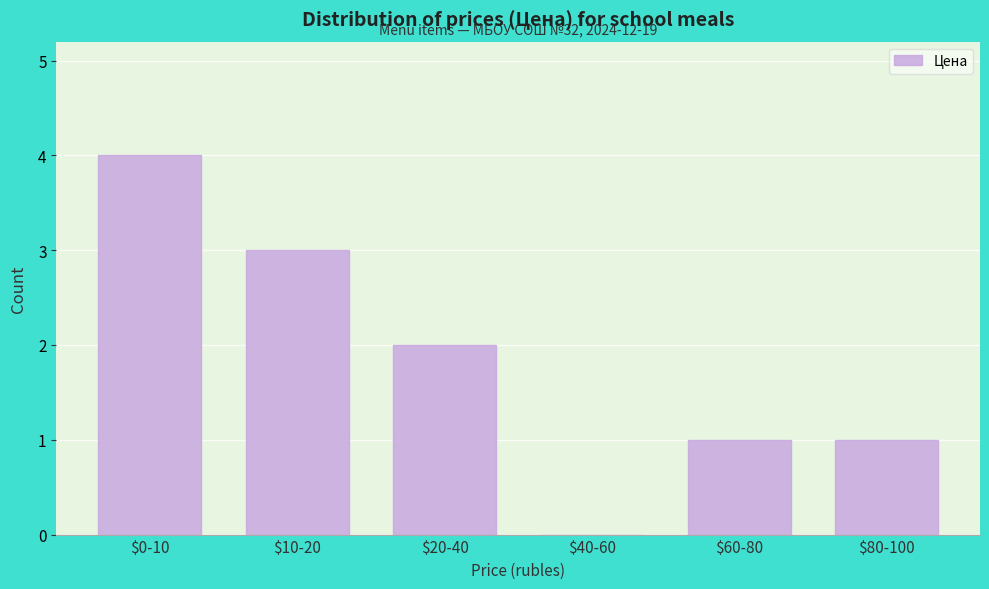

Is it true that the value at $20-40 is 1?

False